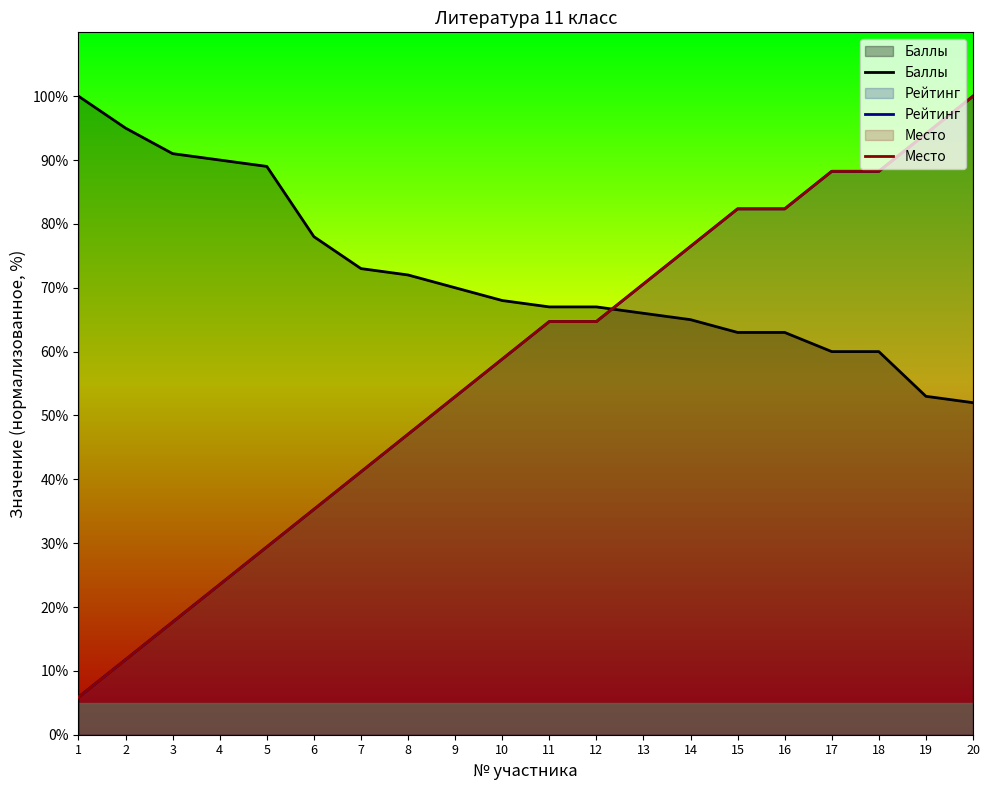

Which has a higher value, 18 or 11?

11